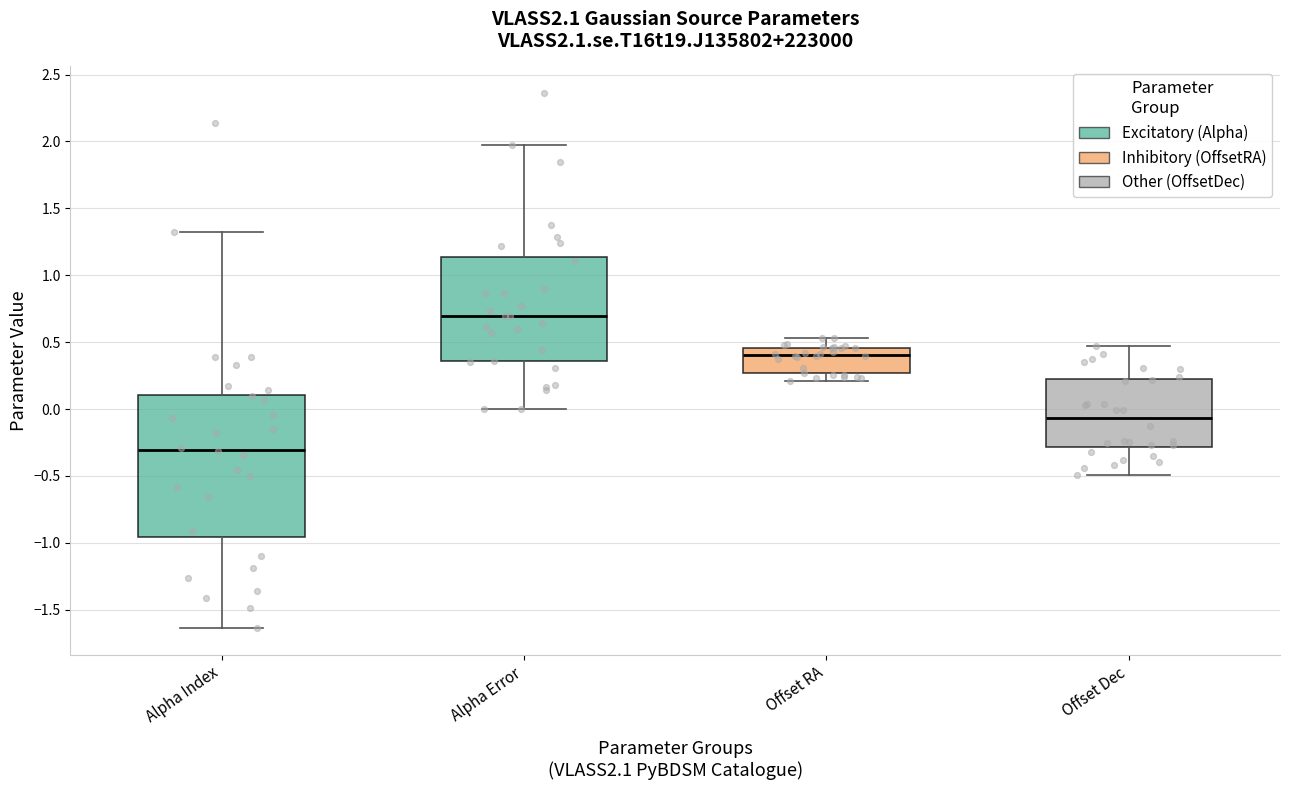

Where does the lower whisker of the box for Alpha Index end on the y-axis? The values are not printed on the chart, so give them approximately, as read against the axis.

-1.65